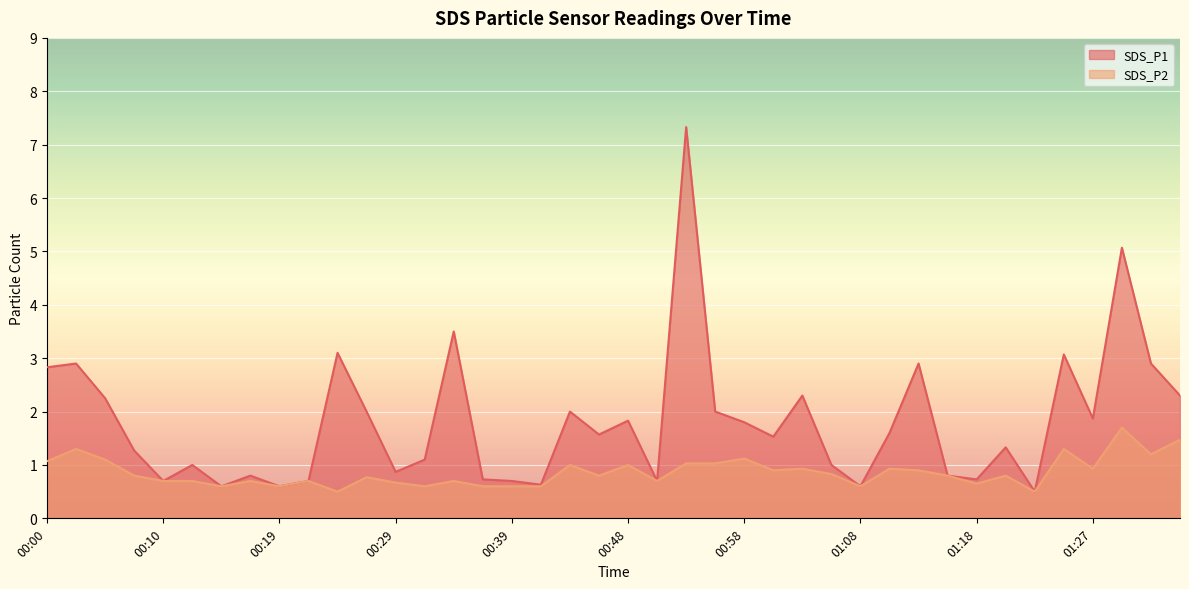

The SDS_P2 series shows 1.3 at 00:02. True or false?

True